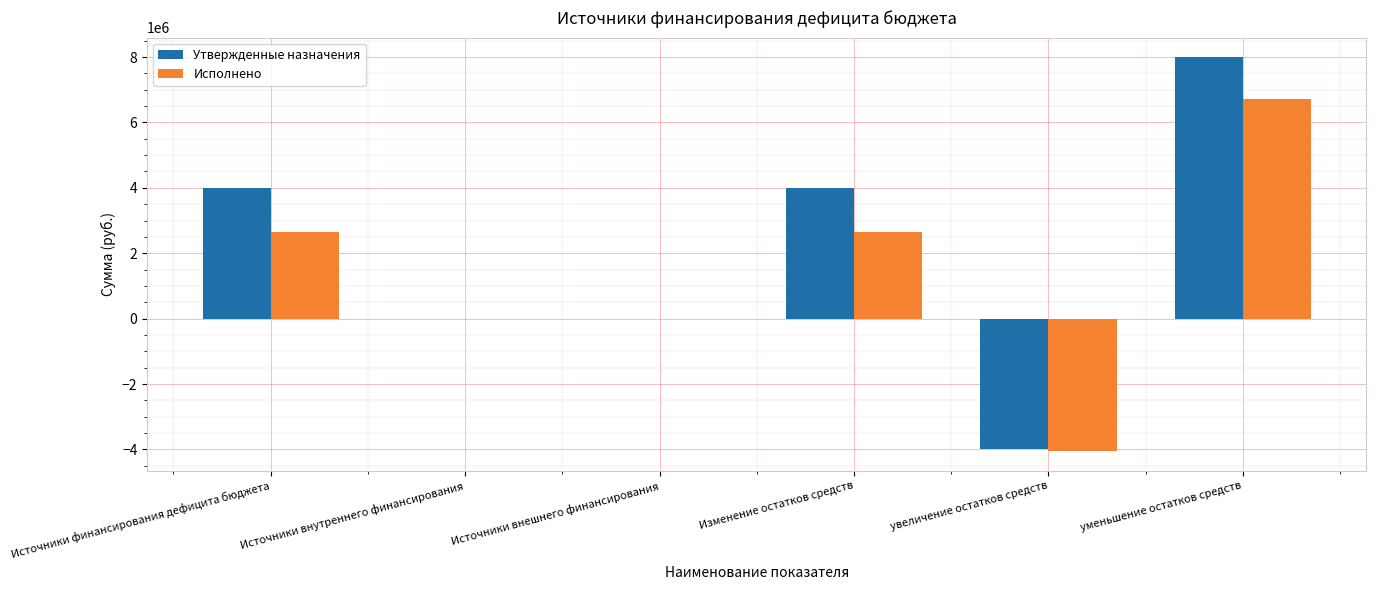

Reading left to right, what are all the values shown in this chart?

Утвержденные назначения: Источники финансирования дефицита бюджета=4000000.0	Источники внутреннего финансирования=0.0	Источники внешнего финансирования=0.0	Изменение остатков средств=4000000.0	увеличение остатков средств=-3990432.0	уменьшение остатков средств=7990432.0
Исполнено: Источники финансирования дефицита бюджета=2653198.5	Источники внутреннего финансирования=0.0	Источники внешнего финансирования=0.0	Изменение остатков средств=2653198.5	увеличение остатков средств=-4051165.8	уменьшение остатков средств=6704364.3